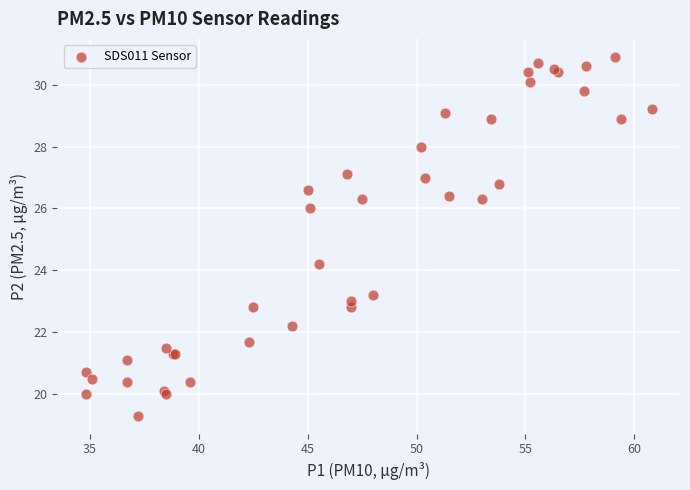

What Y value in the scatter plot is closest to 25?

24.2